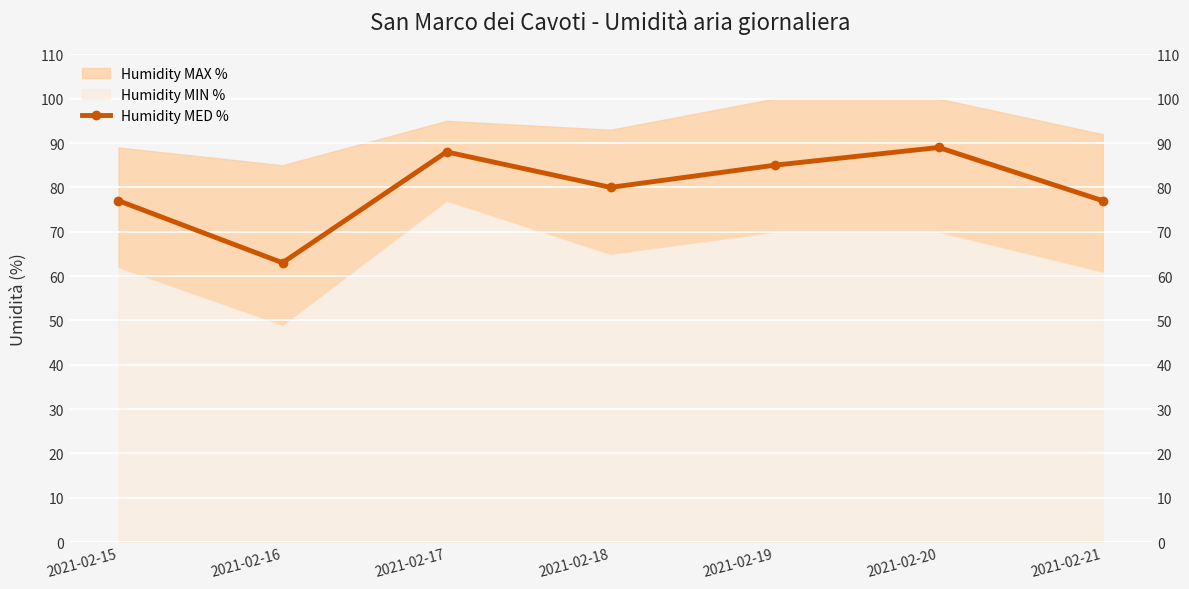

What is the sum of the values at 2021-02-19 and 2021-02-21?

162